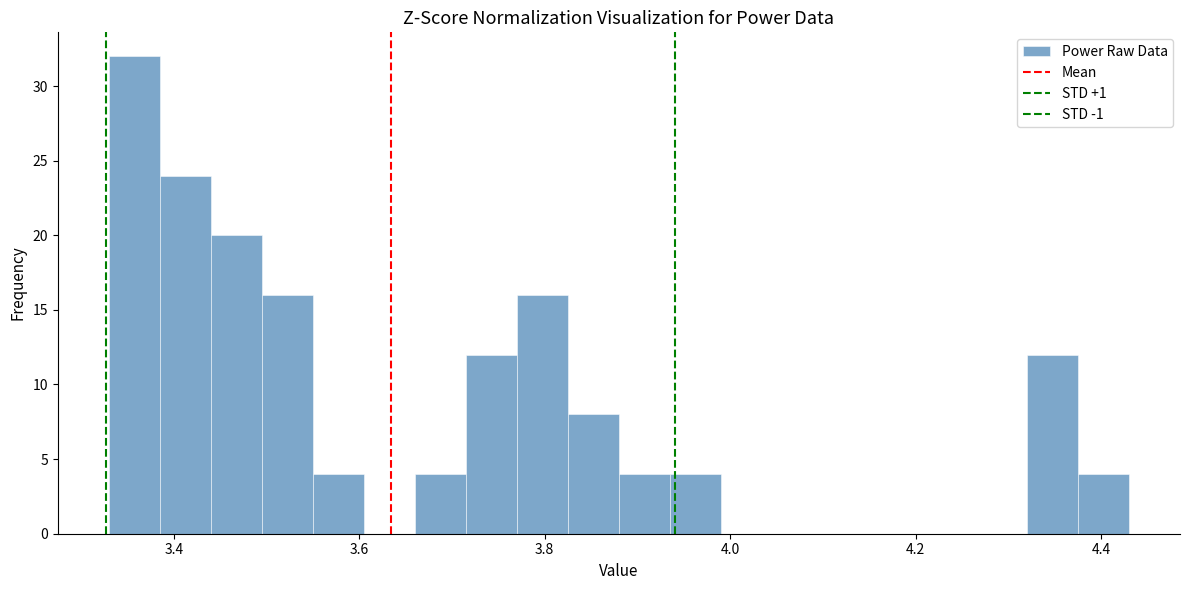

Around what value on the x-axis is the tallest bar? Give the approximate position of its centre, as read against the axis.

3.36